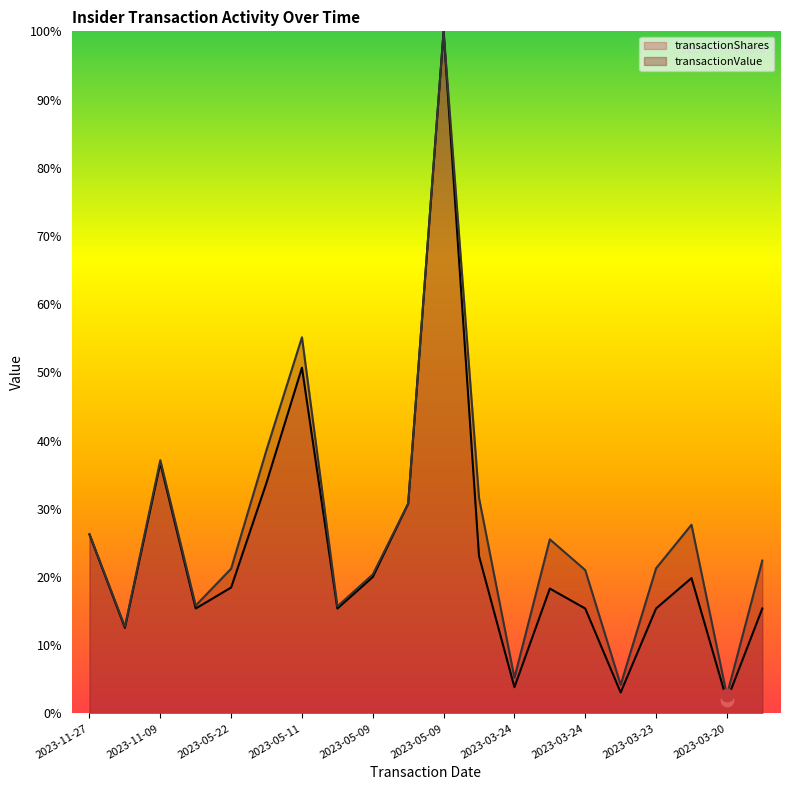

Which series has the largest Y range (max minus min)?

transactionShares